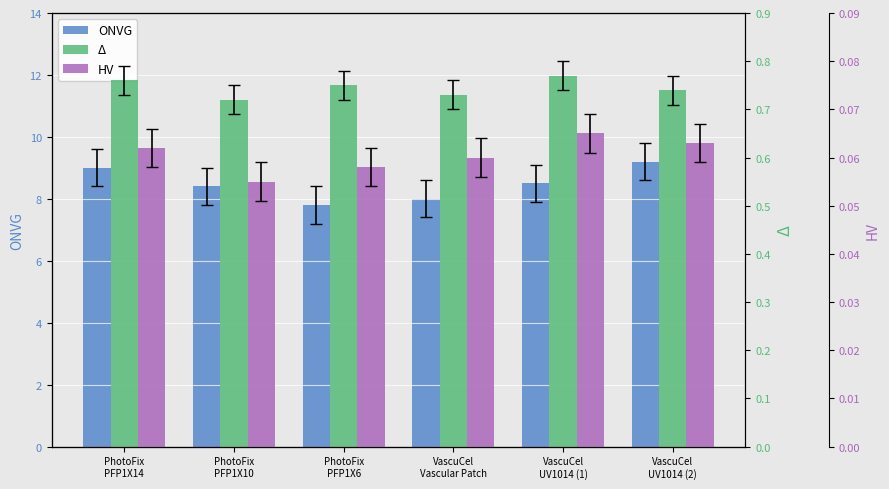

What is the sum of all ONVG values?

50.9